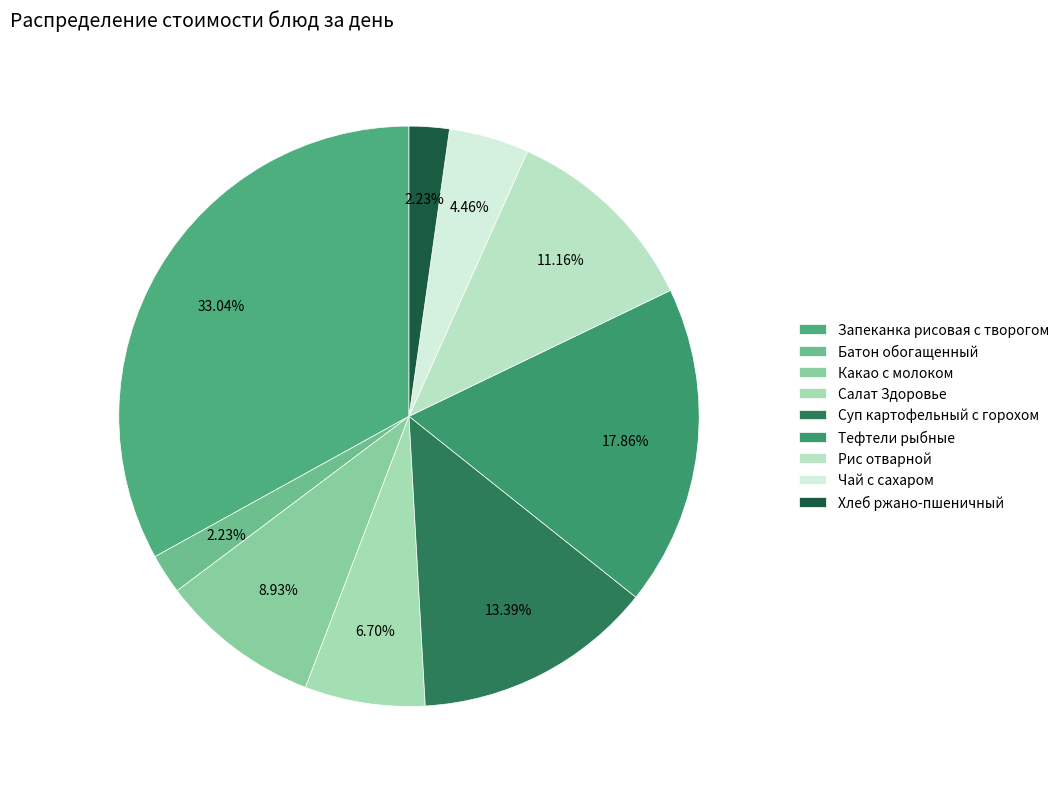

How many slices are in this pie chart?

9